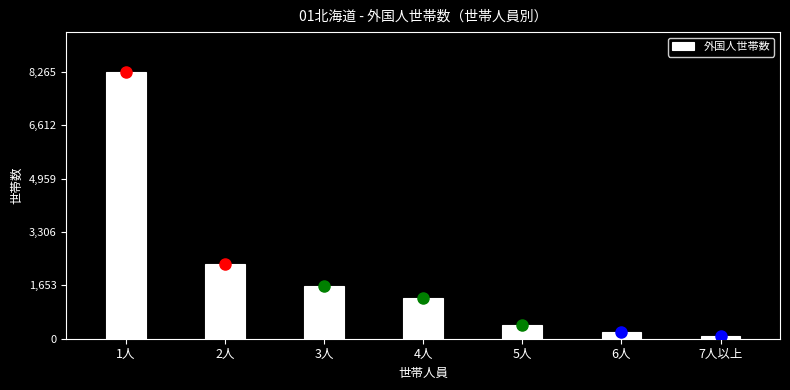

Reading left to right, extract all data points from this chart.

1人=8265	2人=2305	3人=1646	4人=1274	5人=416	6人=202	7人以上=93